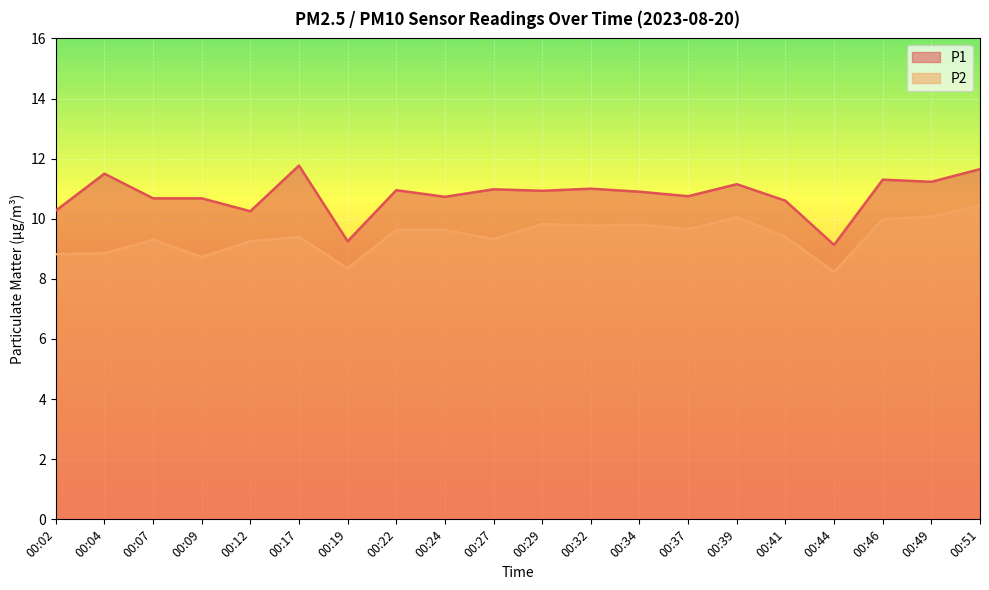

True or false: P1 and P2 intersect in this chart.

False